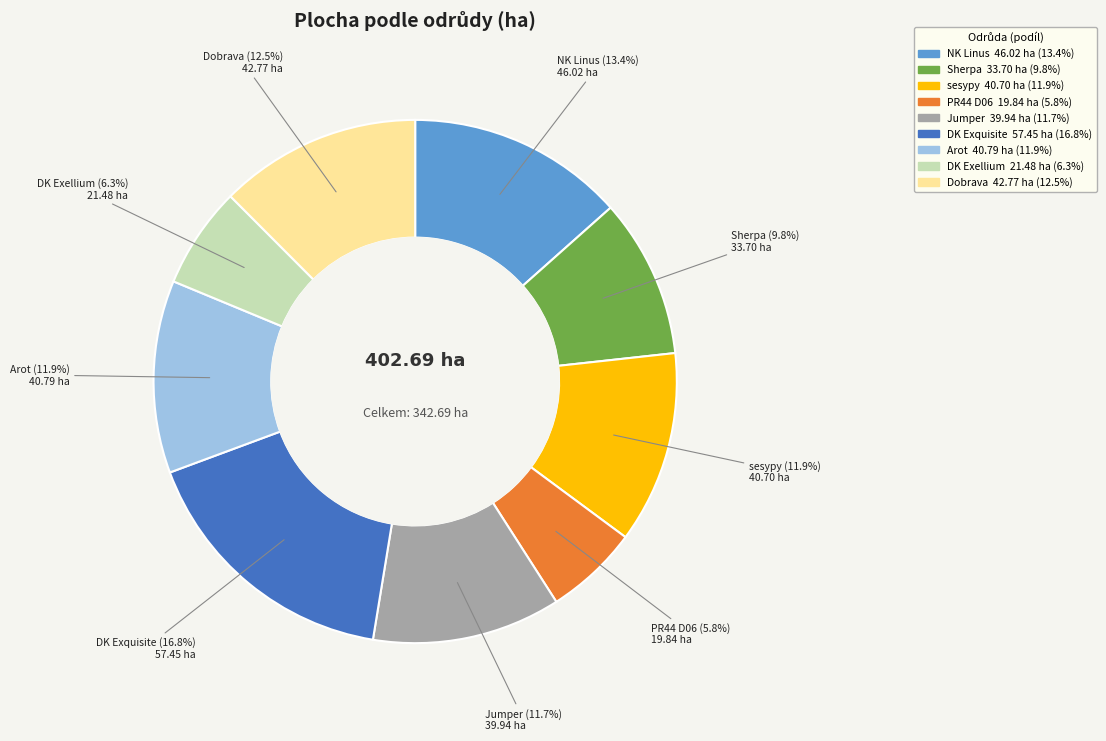

Which category has the biggest portion of the pie?

DK Exquisite